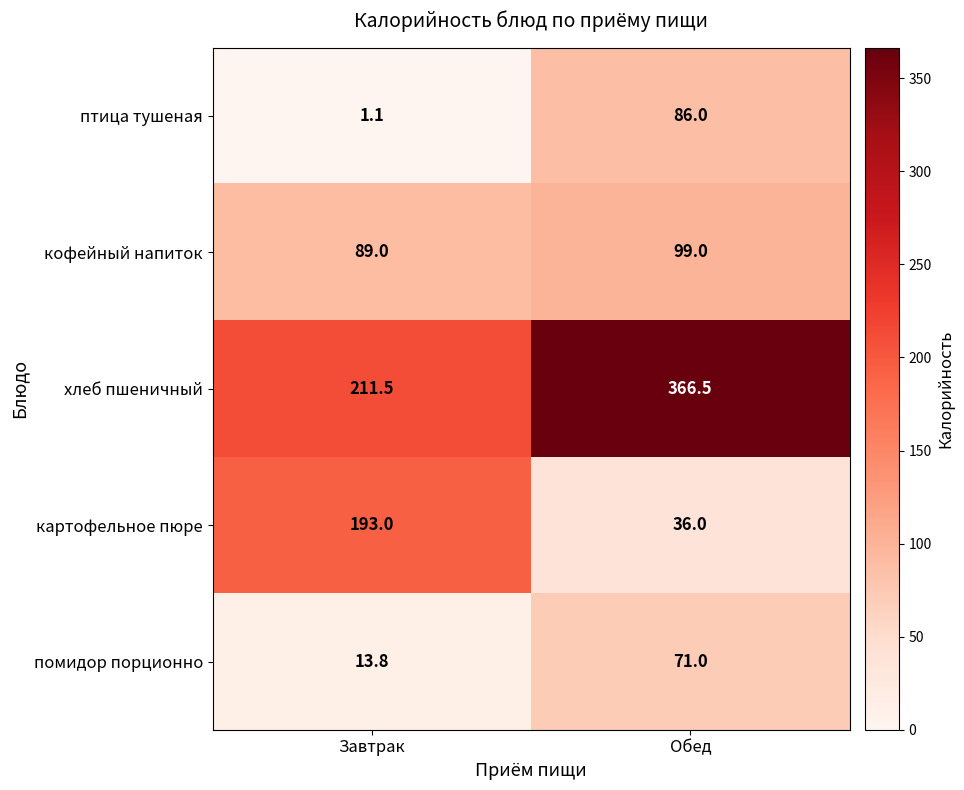

Reading left to right, list all the values displayed in this chart.

птица тушеная: 1.1	86.0
кофейный напиток: 89.0	99.0
хлеб пшеничный: 211.5	366.5
картофельное пюре: 193.0	36.0
помидор порционно: 13.8	71.0